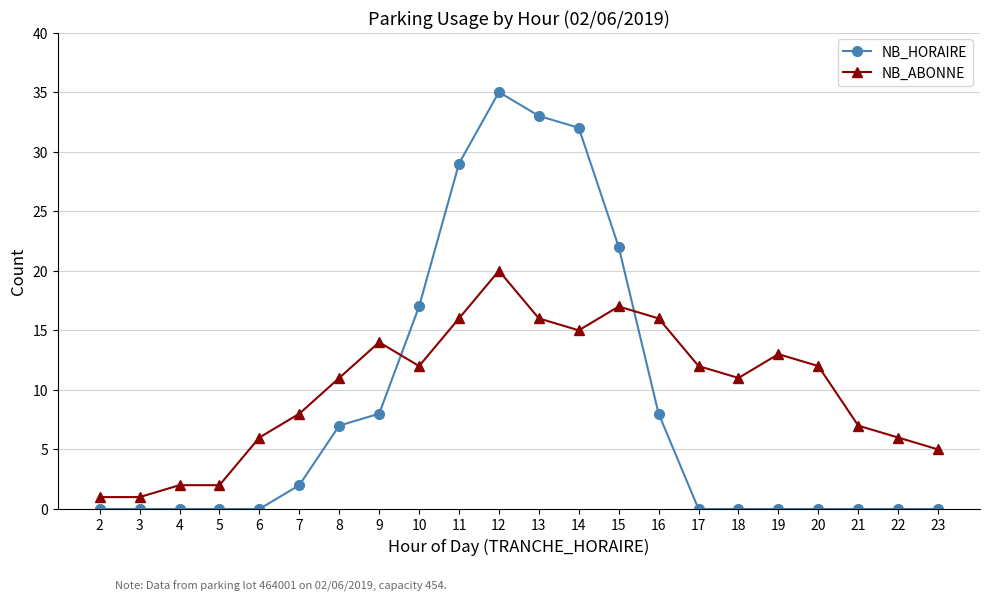

True or false: NB_HORAIRE has more than 0 points higher than both neighbors.

True